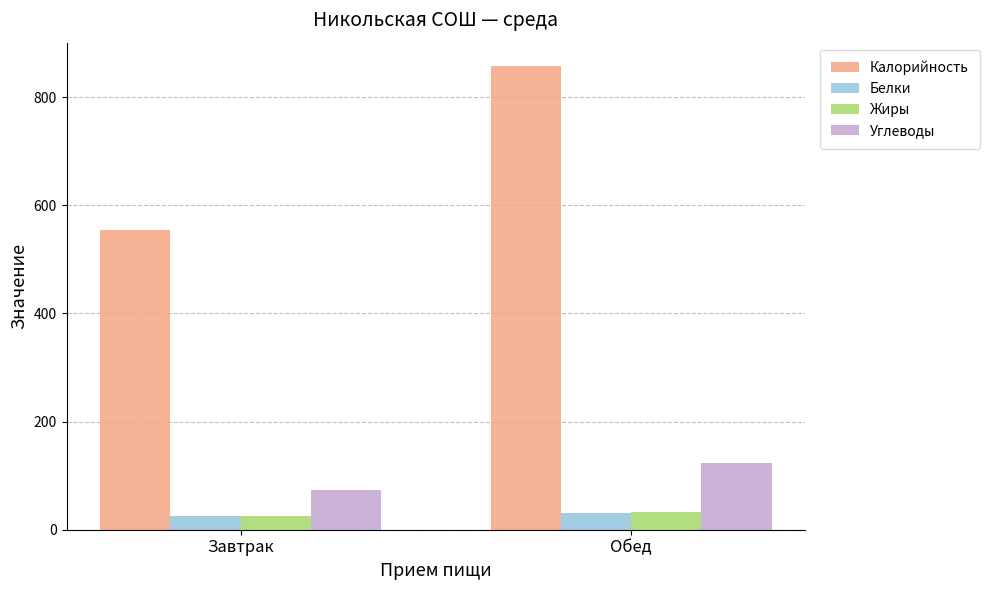

True or false: Углеводы has a value of 73 at Завтрак.

True